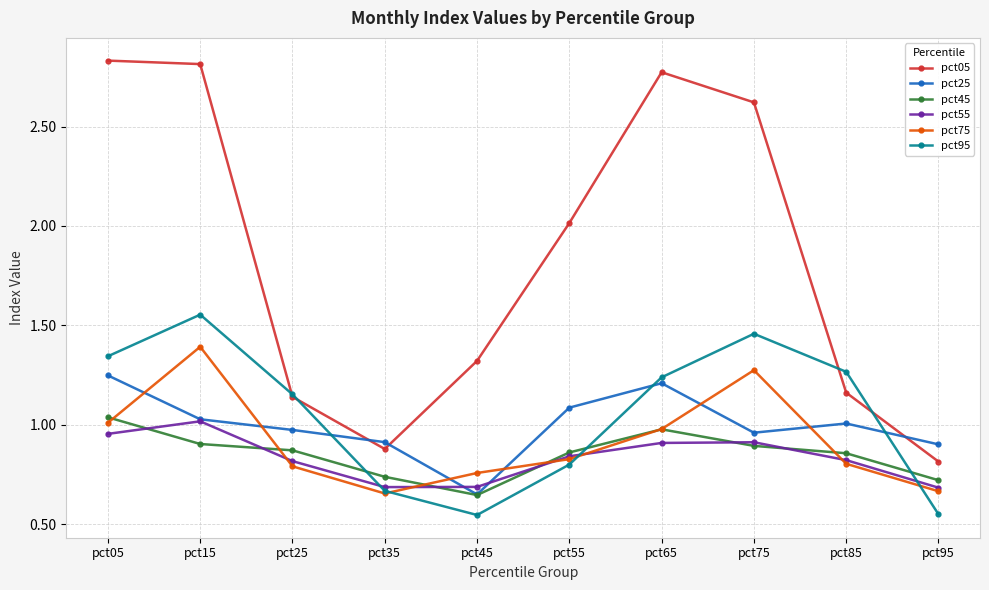

True or false: pct05 has a value of 1.1 at pct25.

True